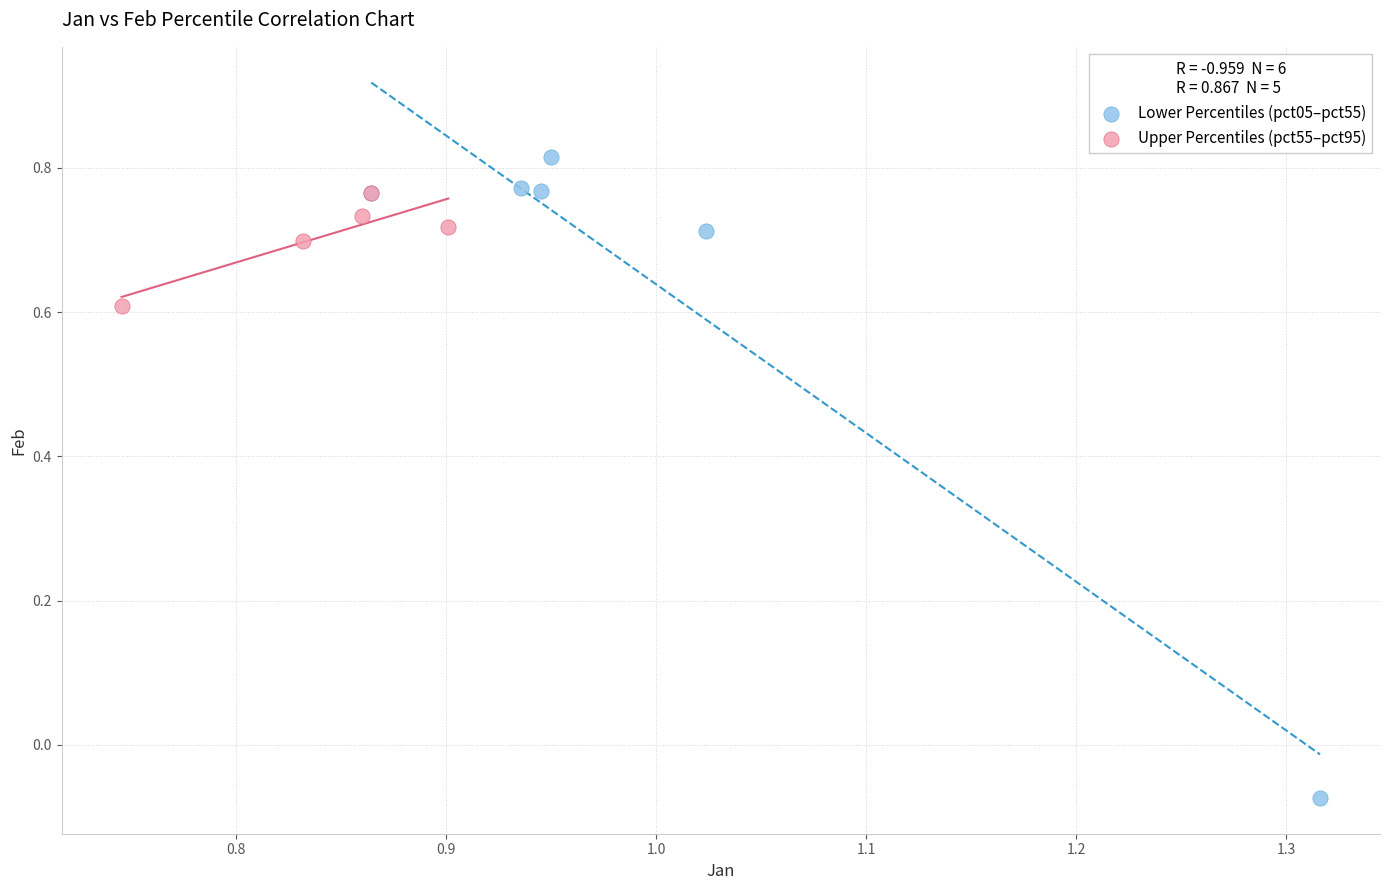

Which series reaches the maximum Y coordinate?

Lower Percentiles (pct05–pct55)